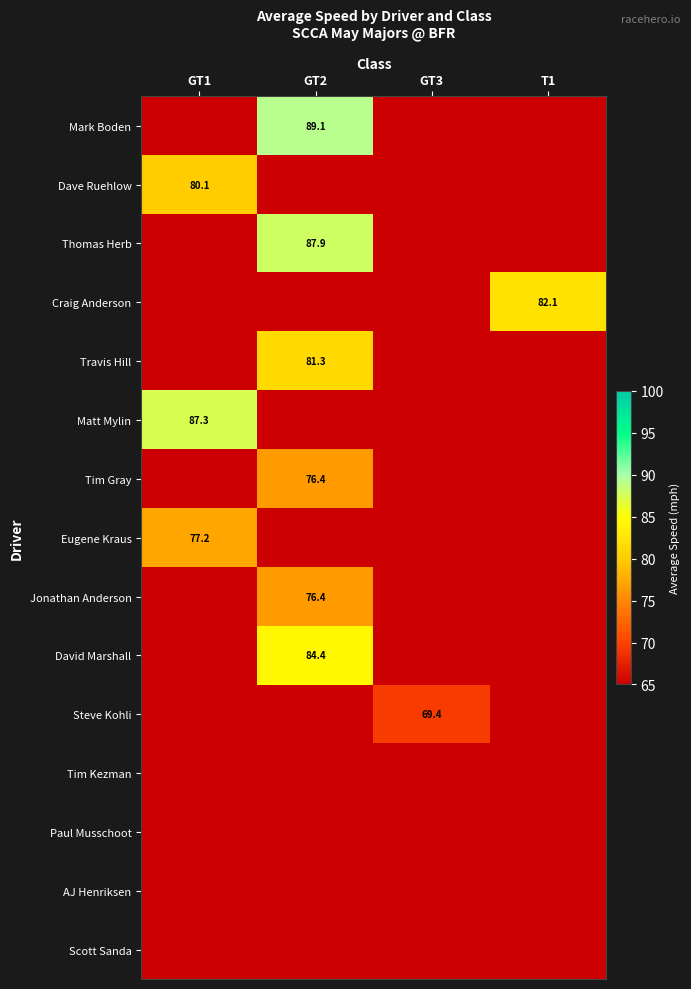

Where is Eugene Kraus nearest to the value 77?

GT1